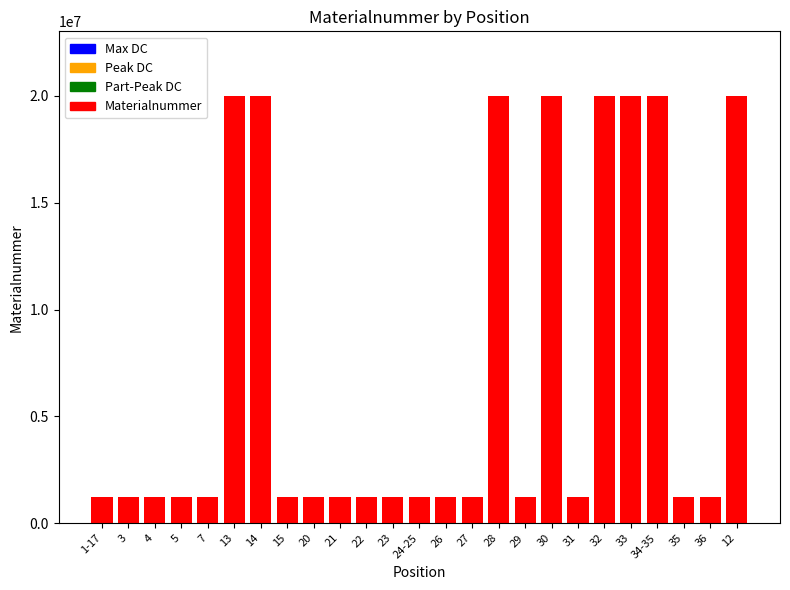

What is the approximate value at 34-35, to the nearest 50?

20003200